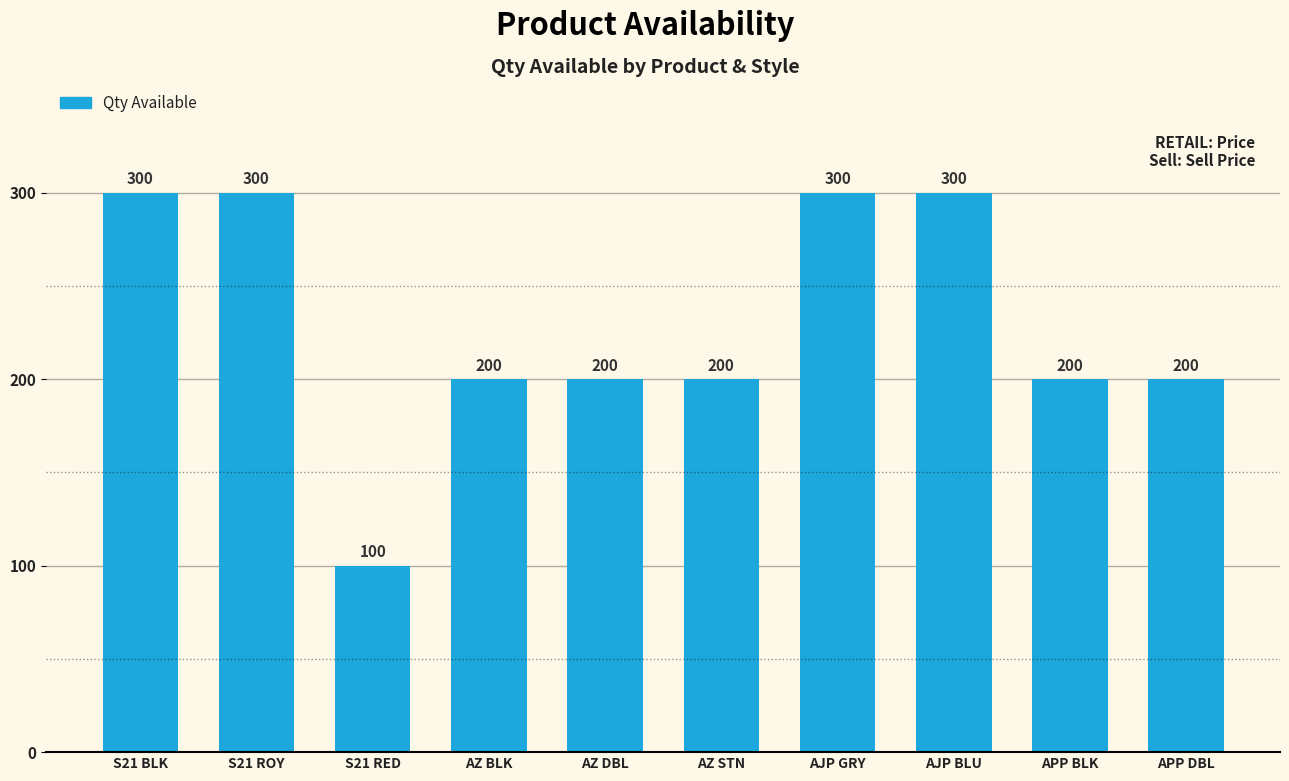

Does the chart contain stacked bars?

No